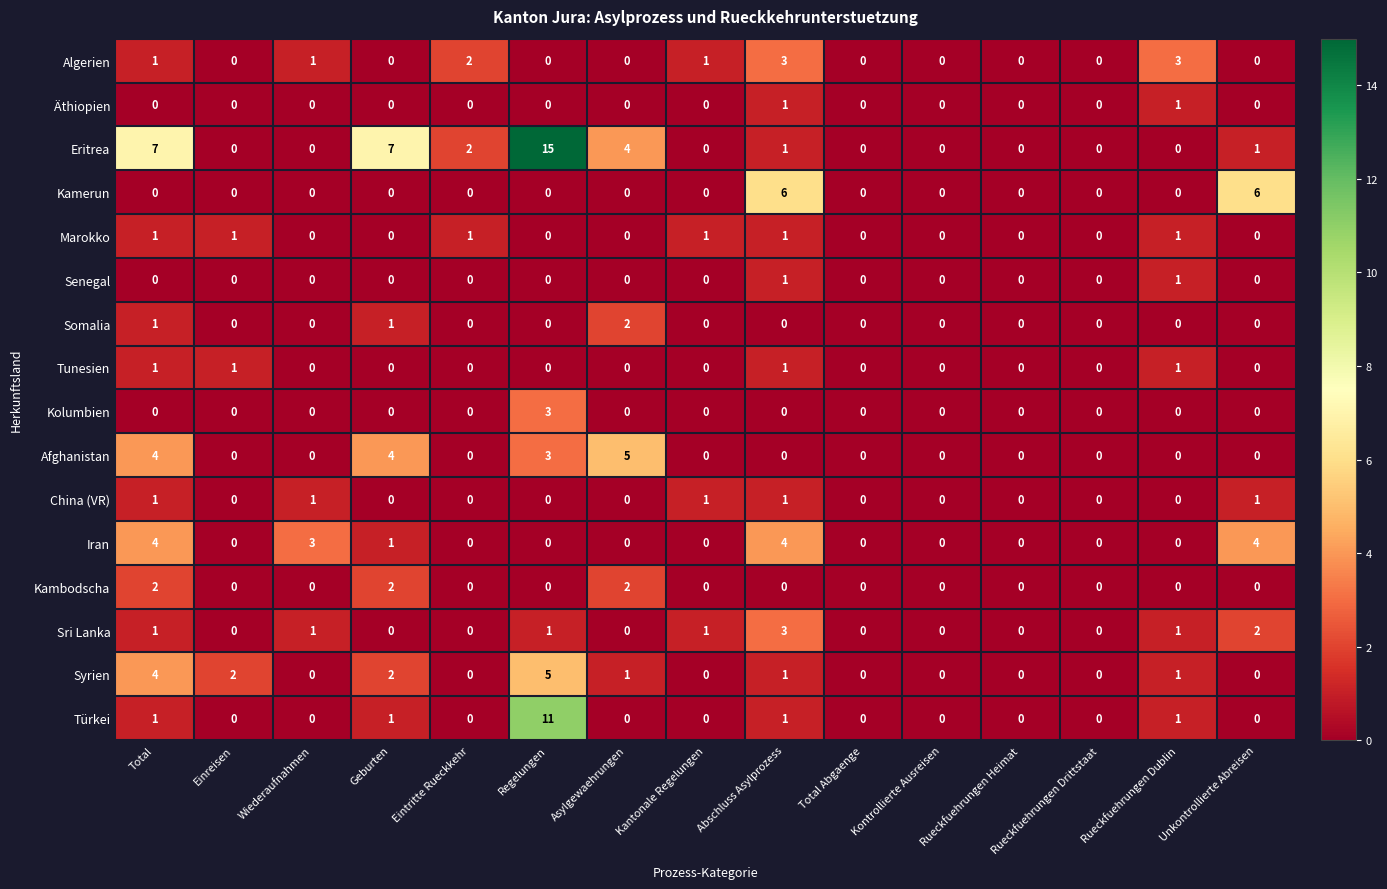

Which series changed the most between Abschluss Asylprozess and Rueckfuehrungen Heimat?

Kamerun